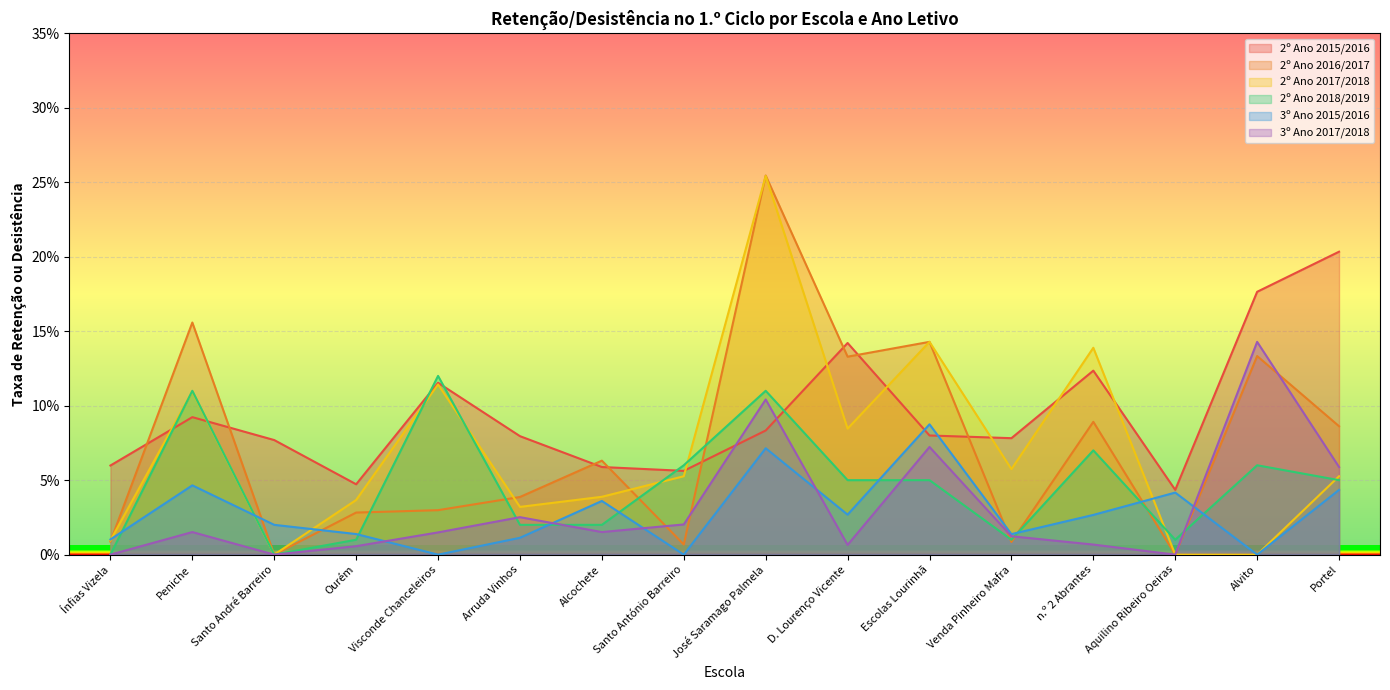

What is the difference between the second highest and minimum values in the 2º Ano 2017/2018 series?

0.1